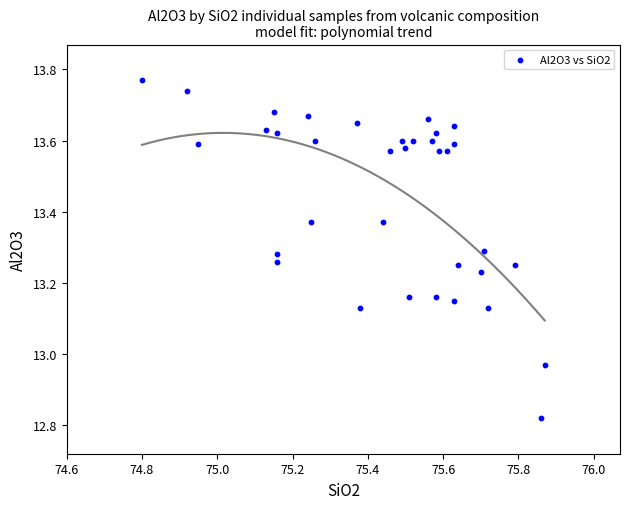

What is the range of X values (max minus min)?

1.1